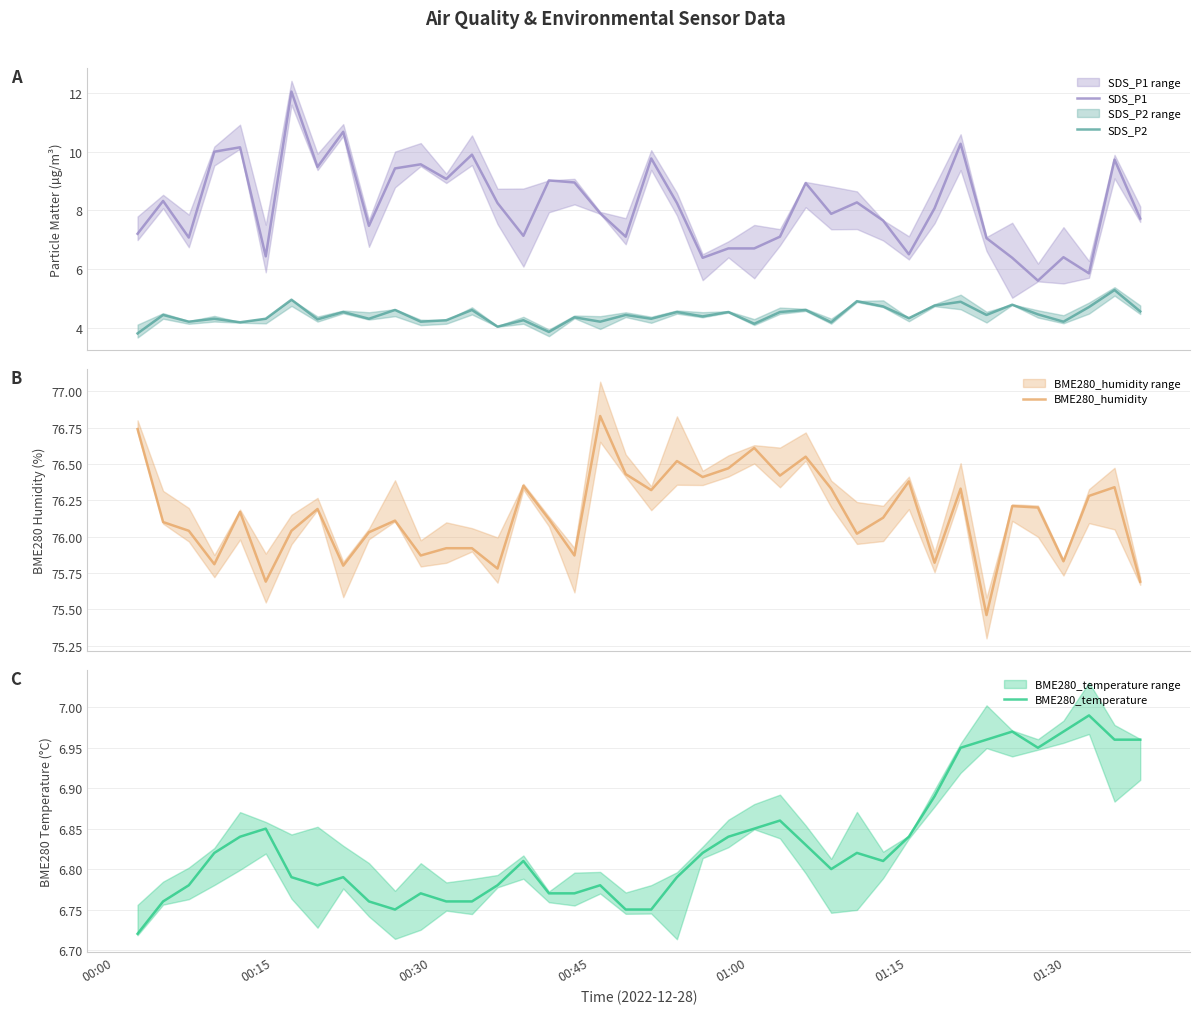

Which series has the largest total across all categories?

BME280_humidity